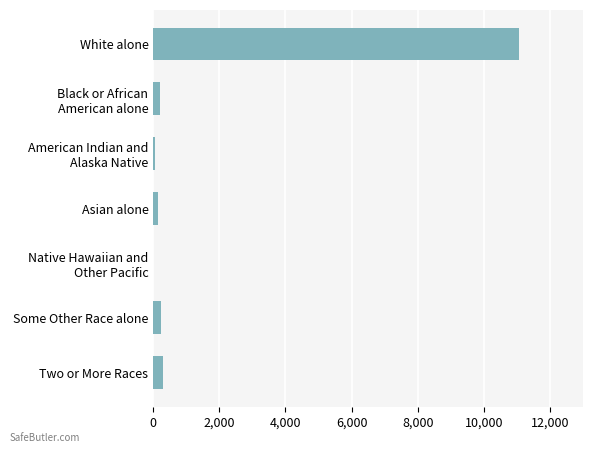

What is the sum of all values?

12013